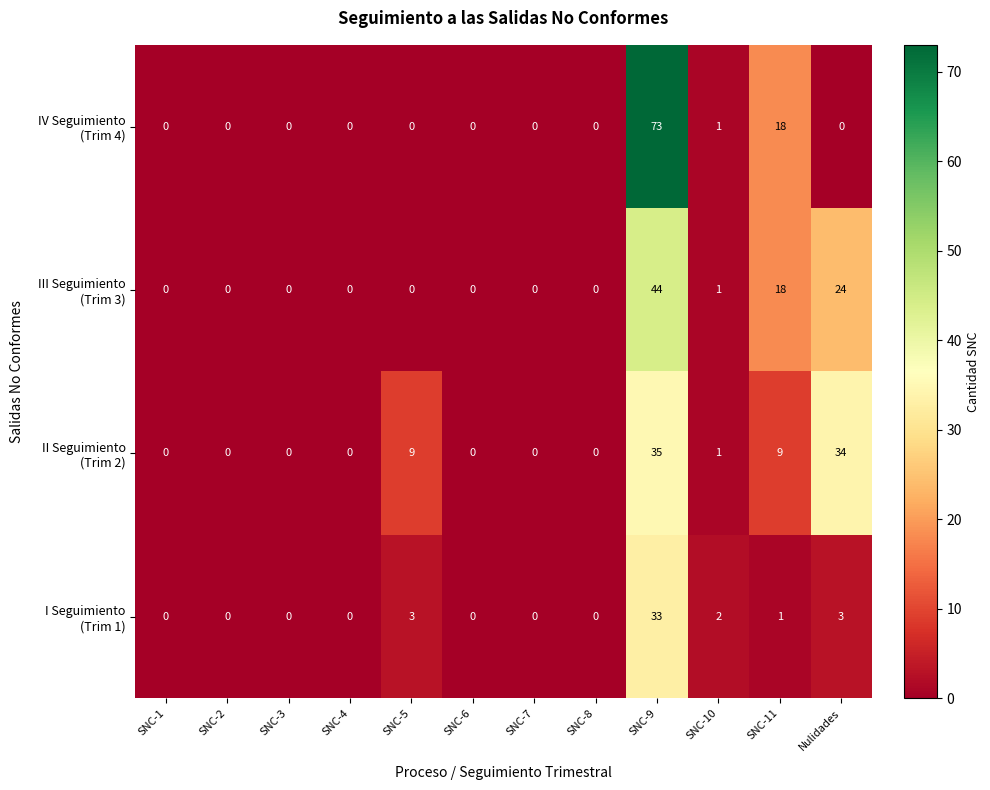

At how many categories does at least one series exceed 72?

1